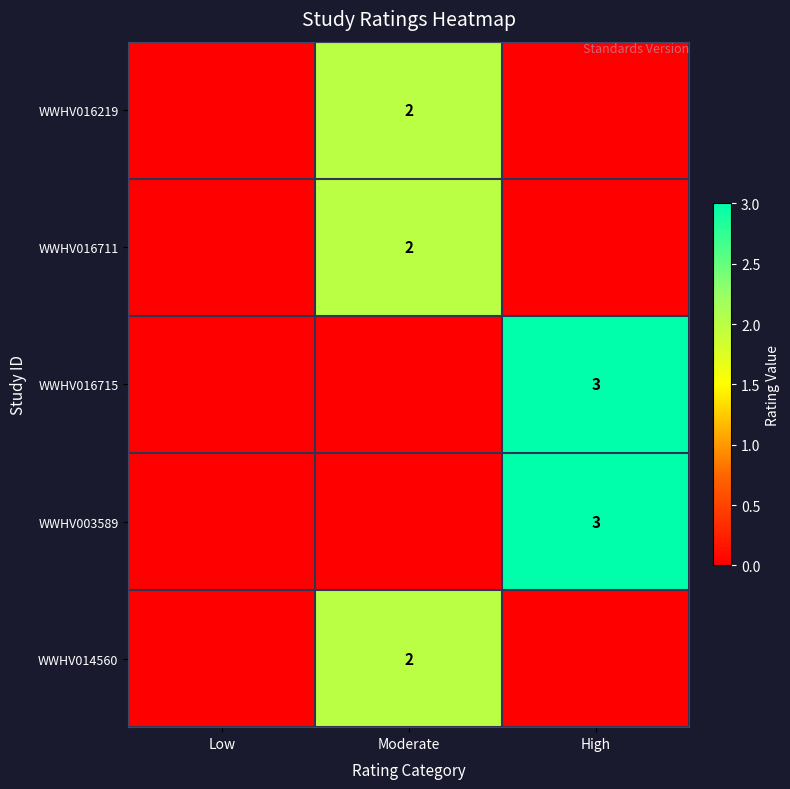

The value of WWHV016711 at Moderate is 3. True or false?

False